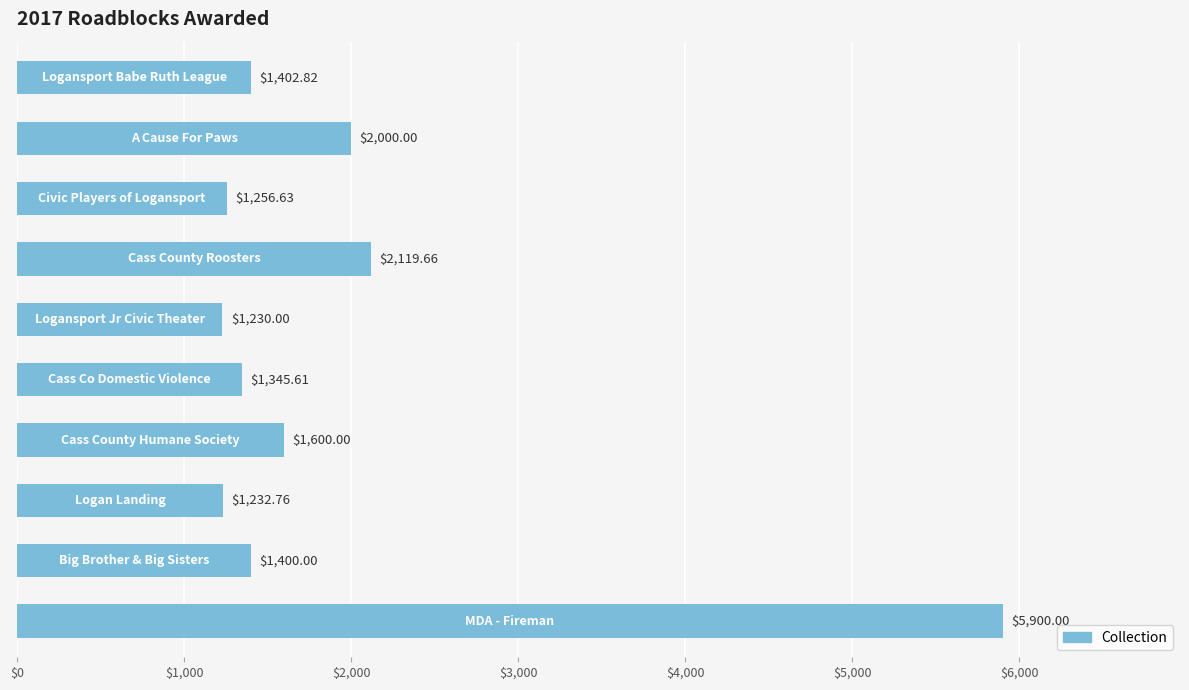

What is the sum of all values?

19487.5